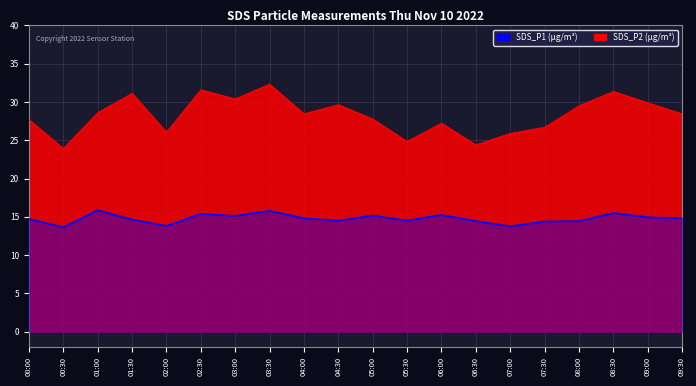

At how many categories does at least one series exceed 30?

5